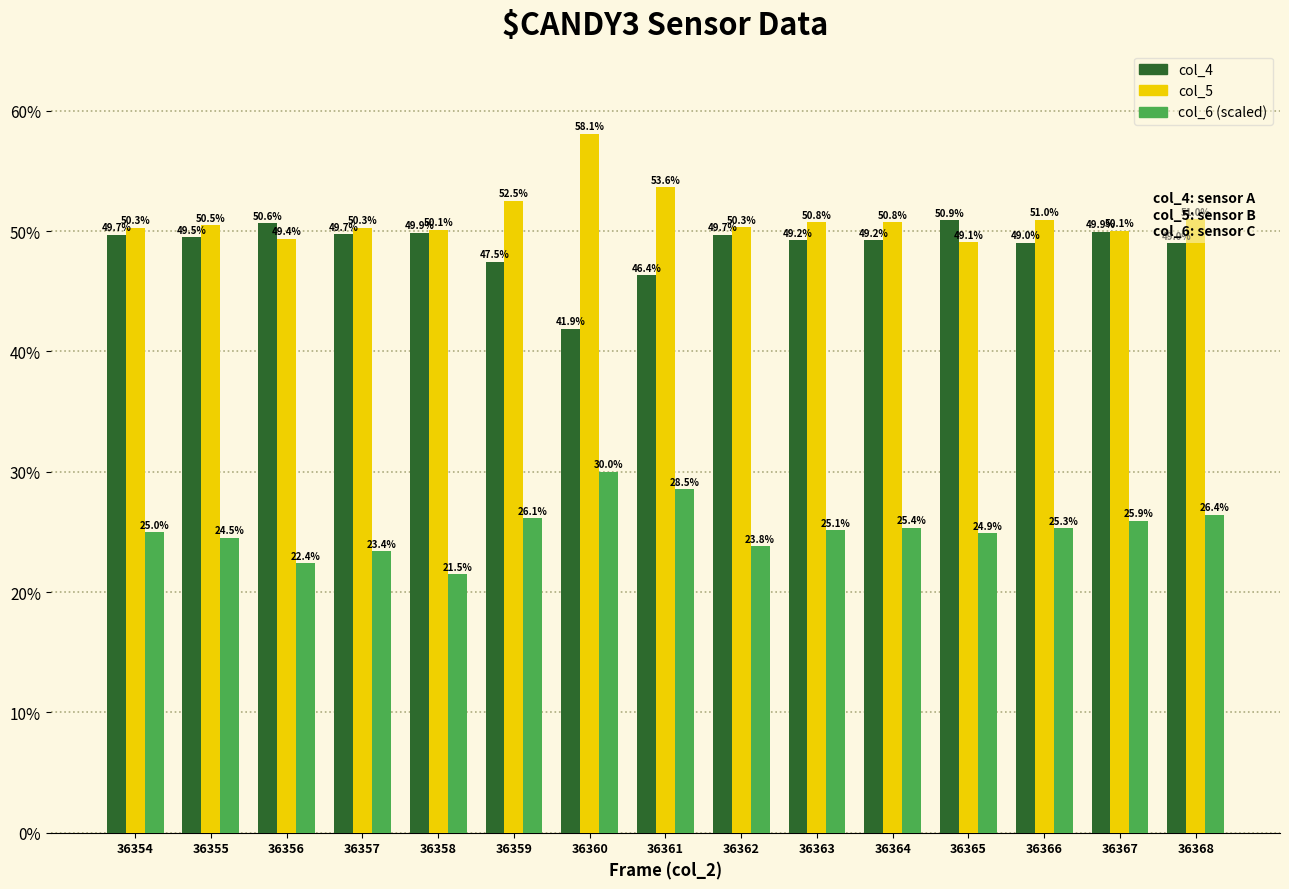

How many data points does each series have?

15